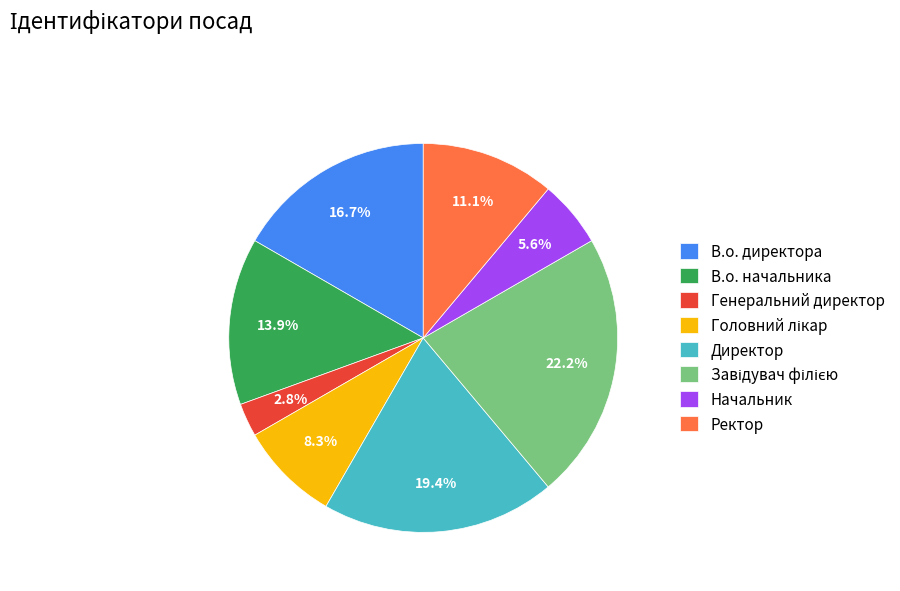

Count the number of slices in the pie.

8